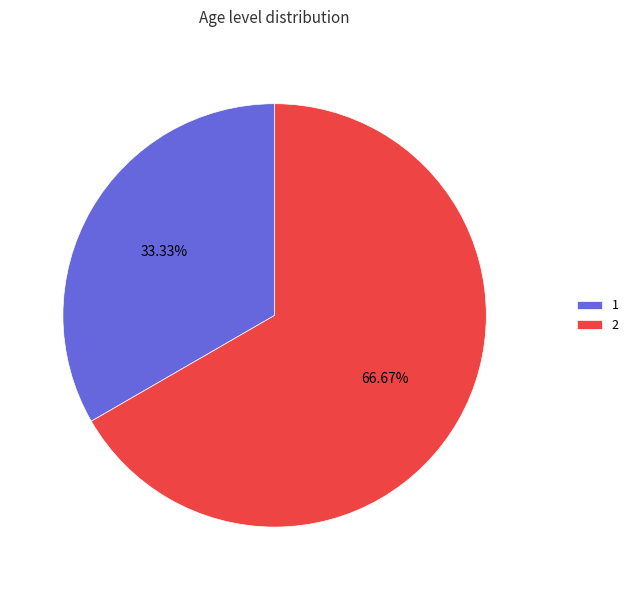

Is there a majority slice in this chart?

Yes